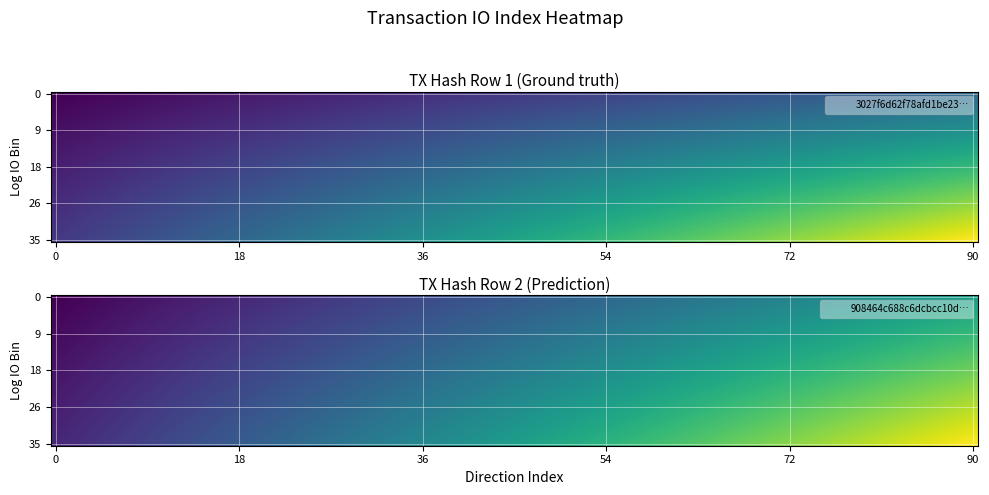

What is the sum of the 908464c688c6dcbcc10d7b340c4a20f0fdb52b9 values at 1 and -1?

10